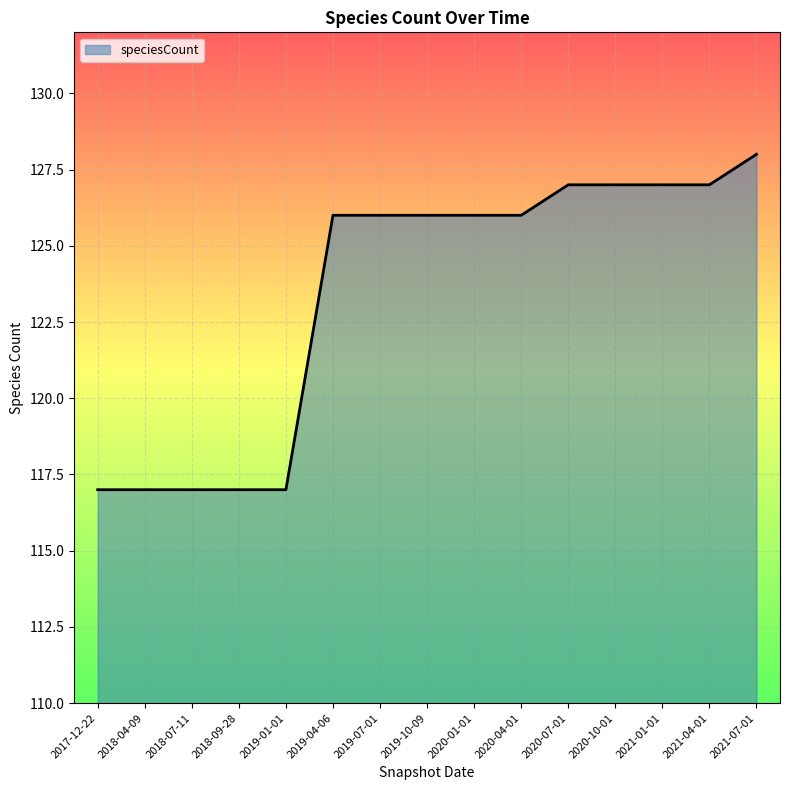

What position from the right is 2018-04-09?

14